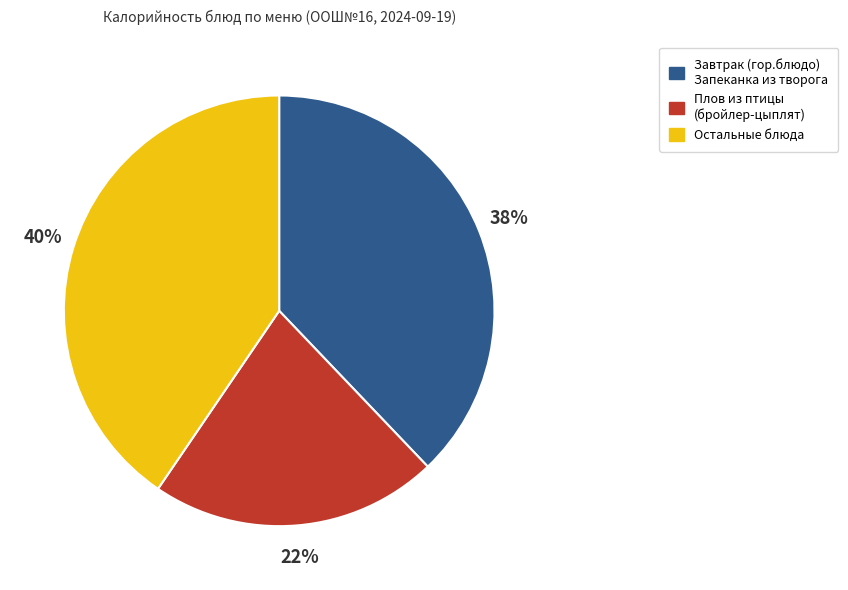

How many segments does this pie chart have?

3